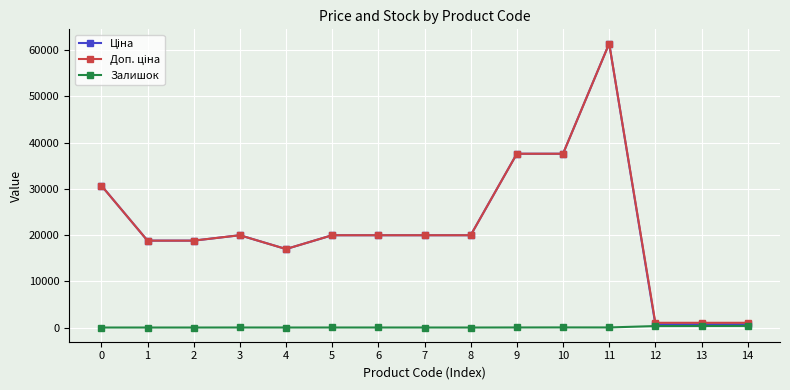

What is the maximum value shown in the chart?

61434.3